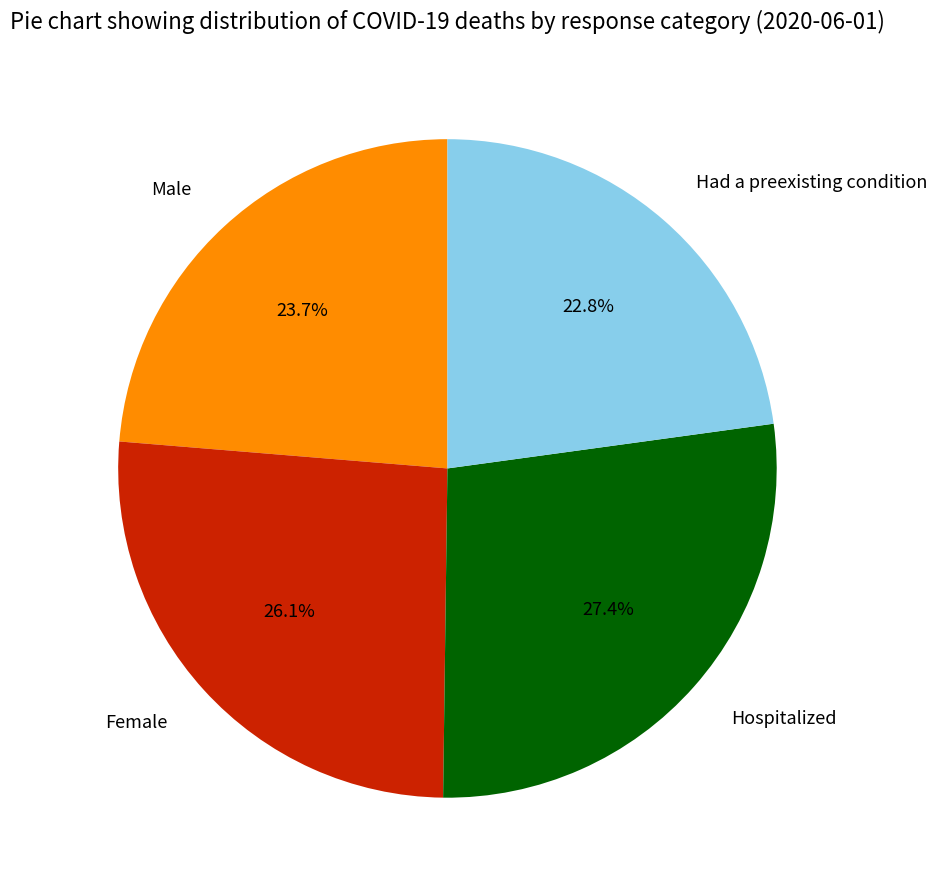

What is the ratio of the value at Had a preexisting condition to the value at Male?

1.0